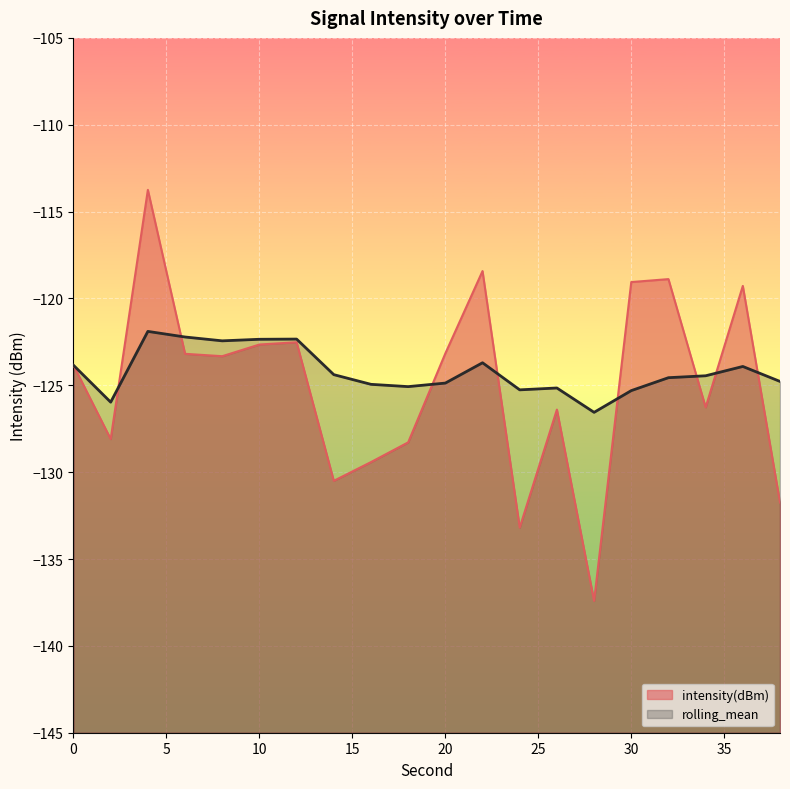

Reading left to right, transcribe all the data shown in this chart.

intensity(dBm): -123.8	-128.1	-113.7	-123.2	-123.3	-122.7	-122.5	-130.5	-129.4	-128.3	-123.2	-118.4	-133.2	-126.4	-137.4	-119.1	-118.9	-126.3	-119.3	-131.7
rolling_mean: -123.8	-126.0	-121.9	-122.2	-122.4	-122.4	-122.3	-124.4	-124.9	-125.1	-124.9	-123.7	-125.3	-125.2	-126.6	-125.3	-124.6	-124.5	-123.9	-124.8